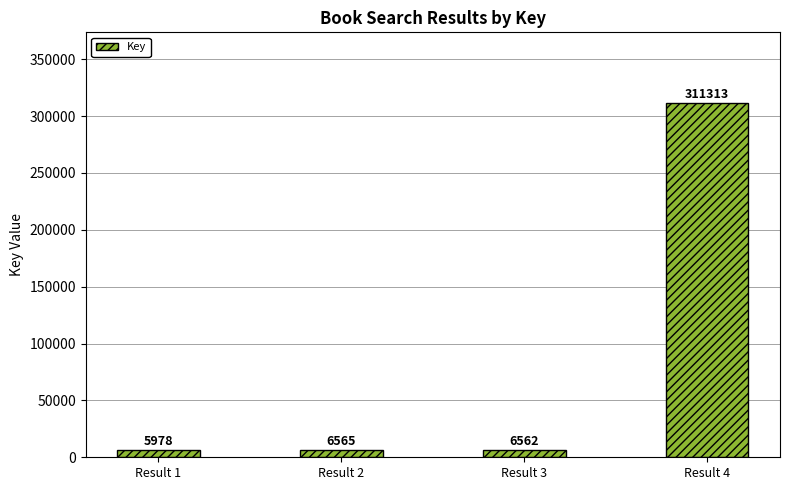

How many values are below 6565?

2